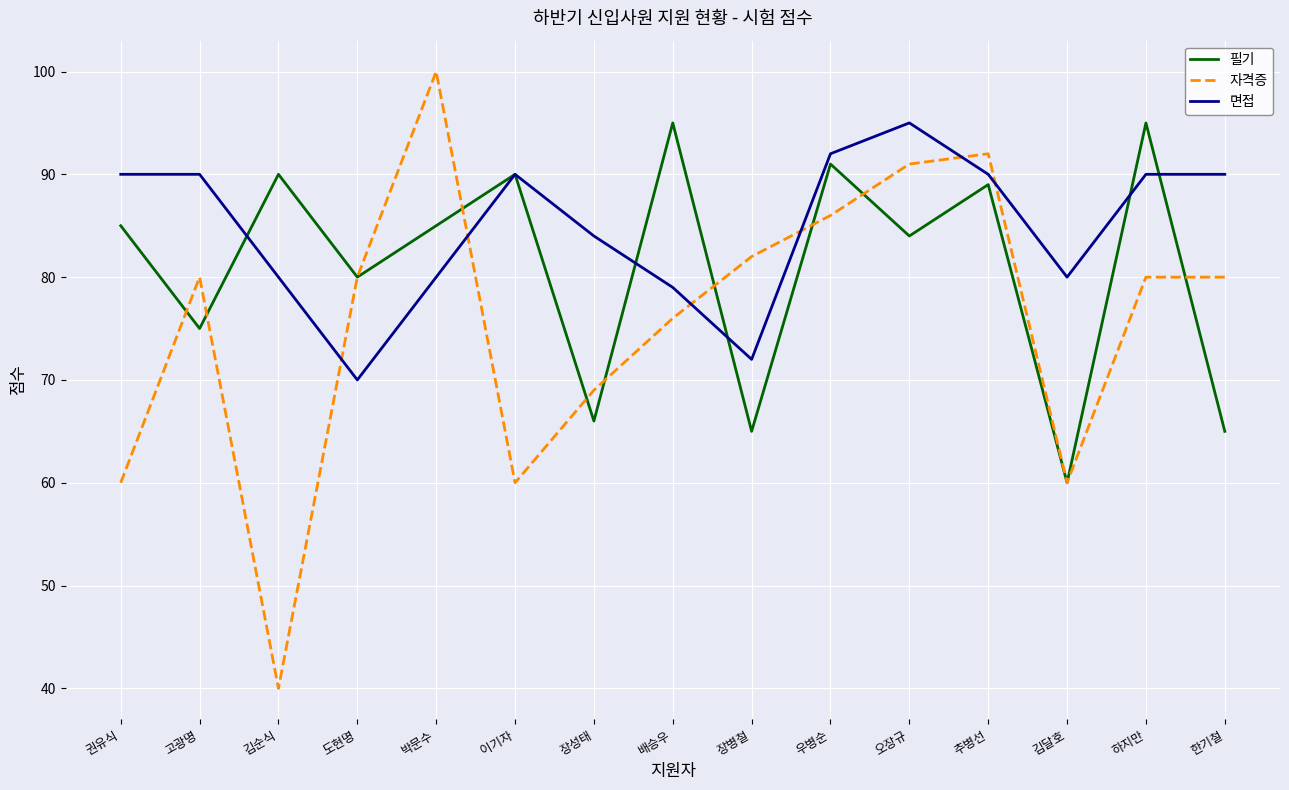

True or false: 필기 and 면접 intersect in this chart.

True